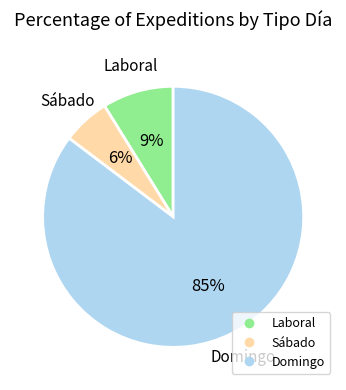

Is there any slice that represents more than half of the pie?

Yes